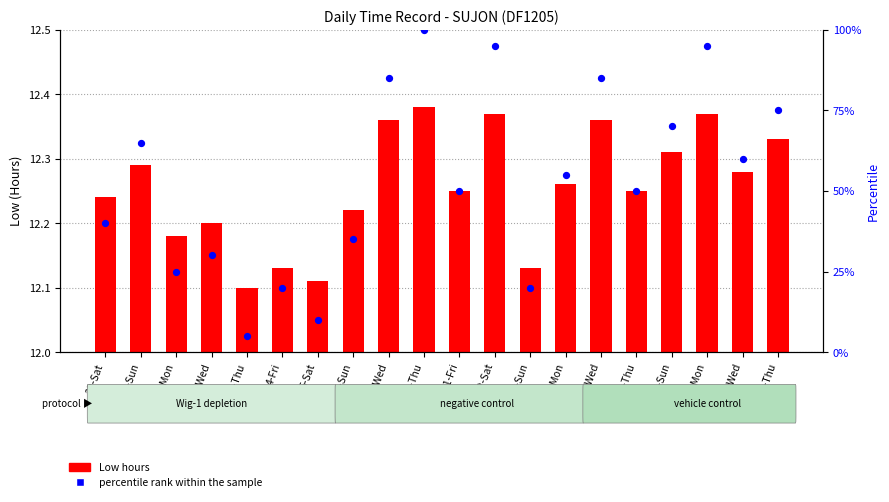

At which category is the sum across all series the highest?

10-Thu